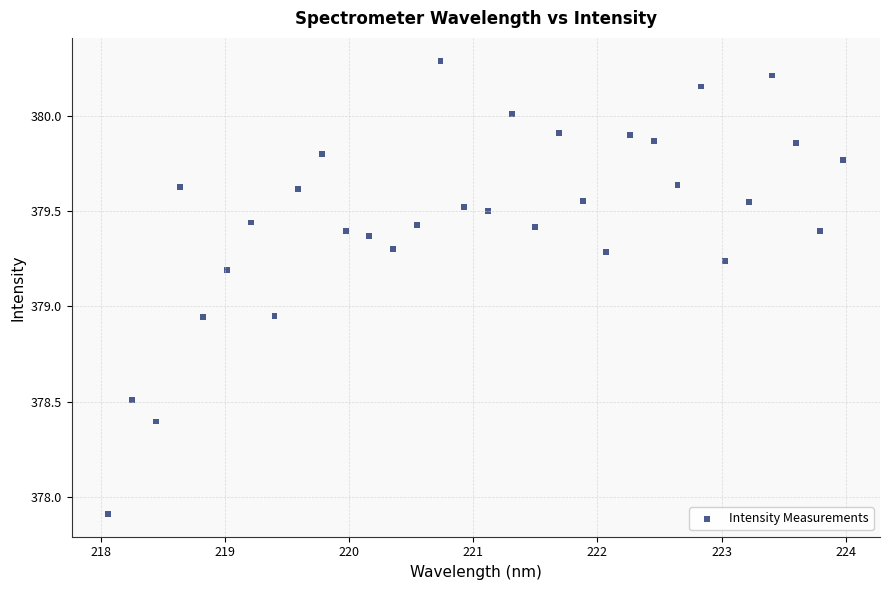

What is the range of X values (max minus min)?

5.9